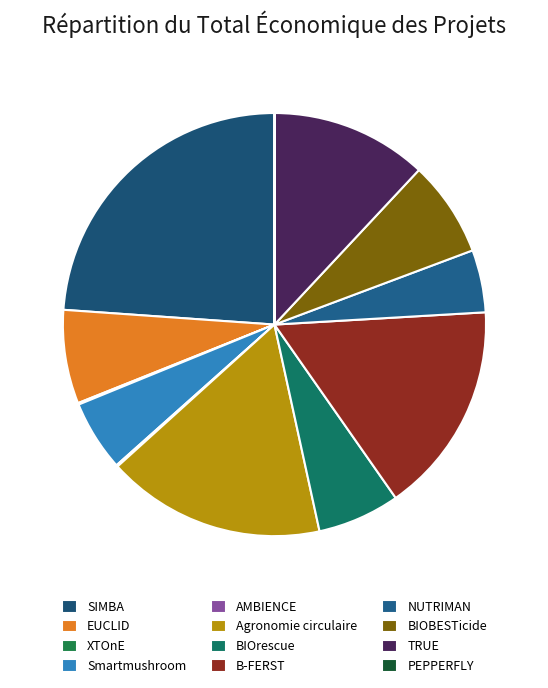

Combined, what portion of the pie is Smartmushroom and SIMBA?

29.3%